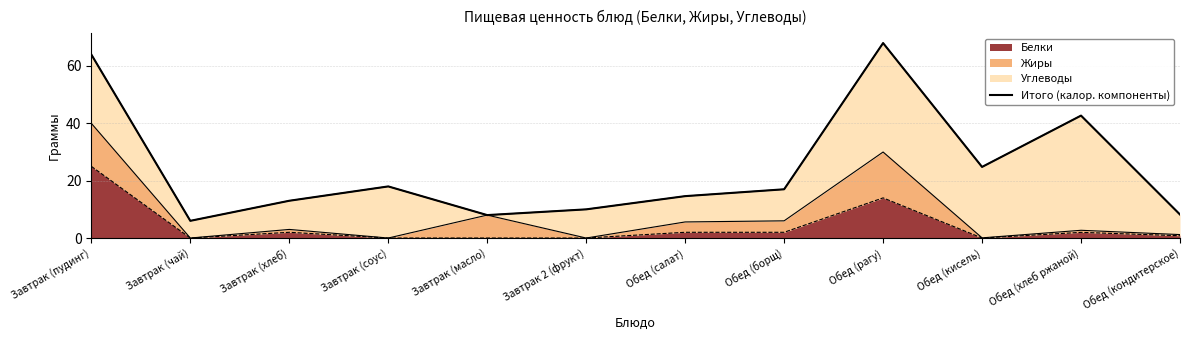

Reading left to right, list all the values displayed in this chart.

64.0	6.0	13.0	18.0	8.0	10.0	14.6	17.0	68.0	24.8	42.7	8.2